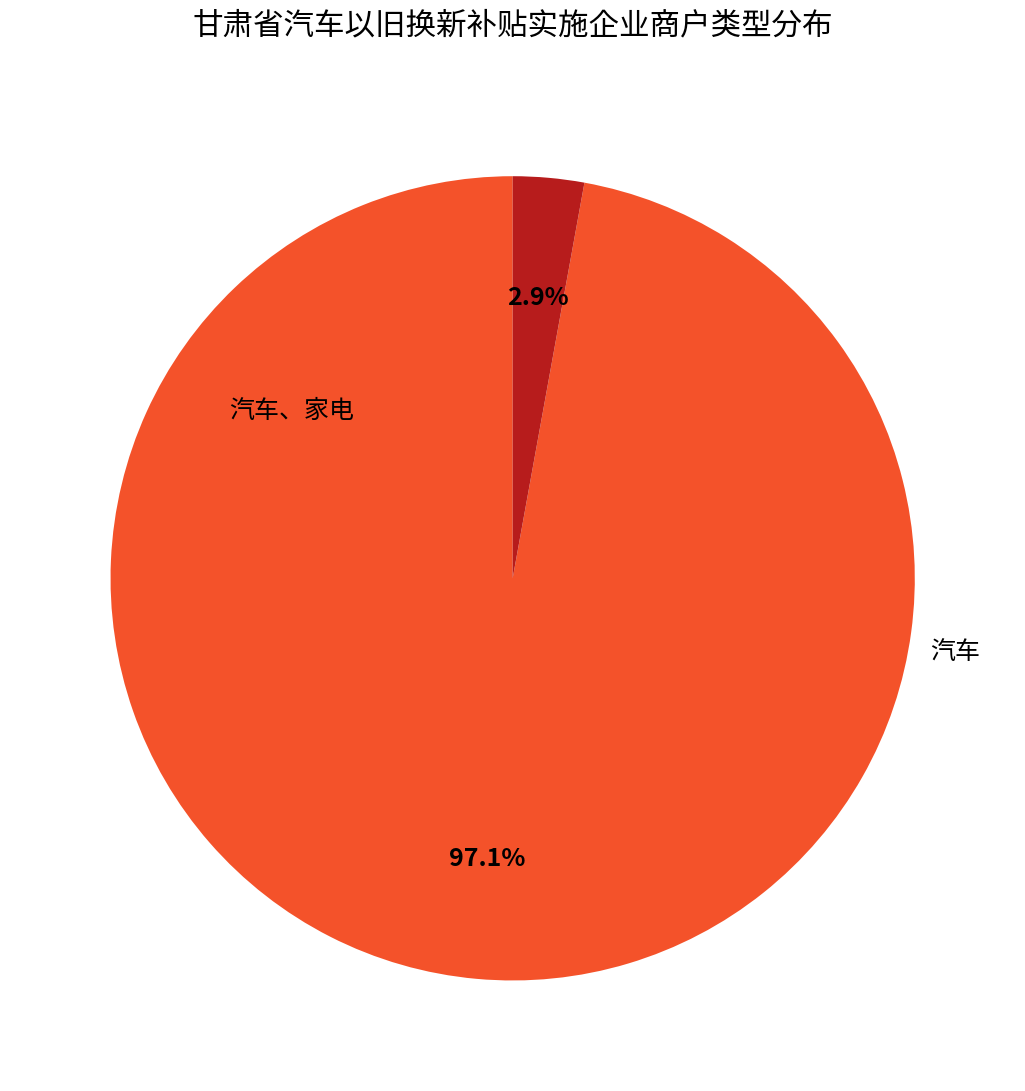

What is the change in value from 汽车 to 汽车、家电?

-66